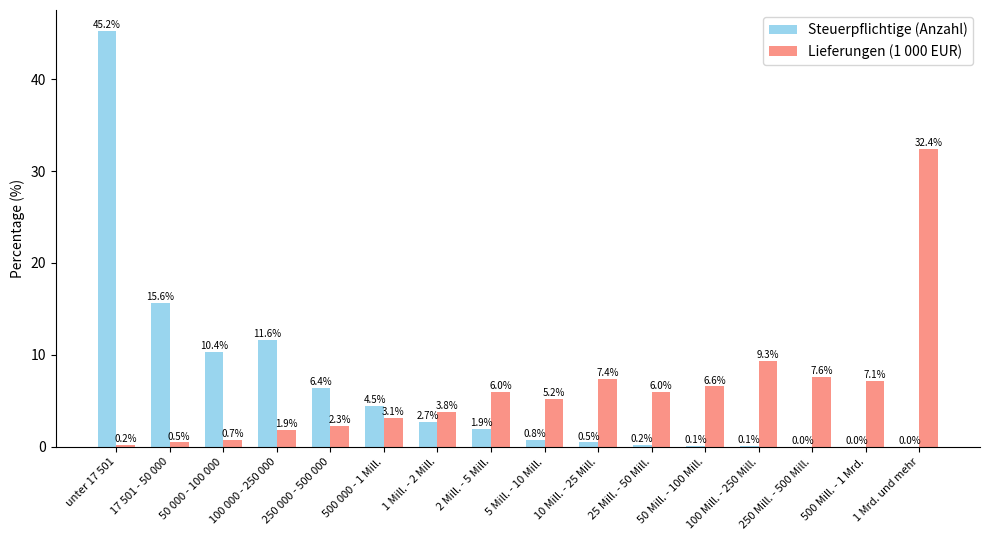

Between 250 000 - 500 000 and 1 Mill. - 2 Mill., which series saw the biggest shift?

Steuerpflichtige (Anzahl)